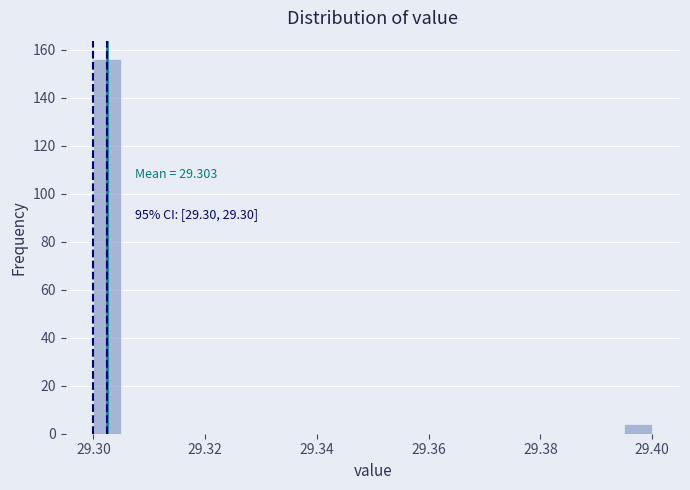

Around what value on the x-axis is the tallest bar? Give the approximate position of its centre, as read against the axis.

29.302